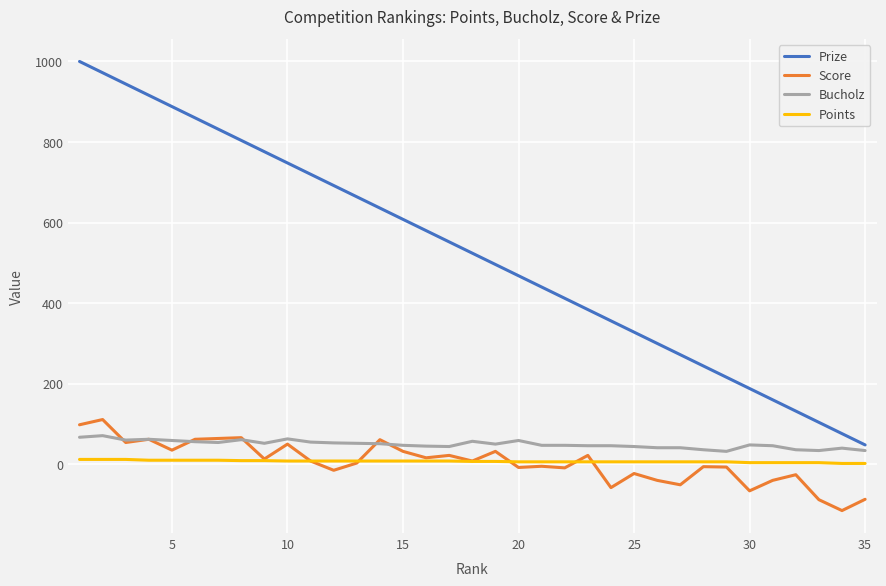

Which series has the largest range (max minus min)?

Prize